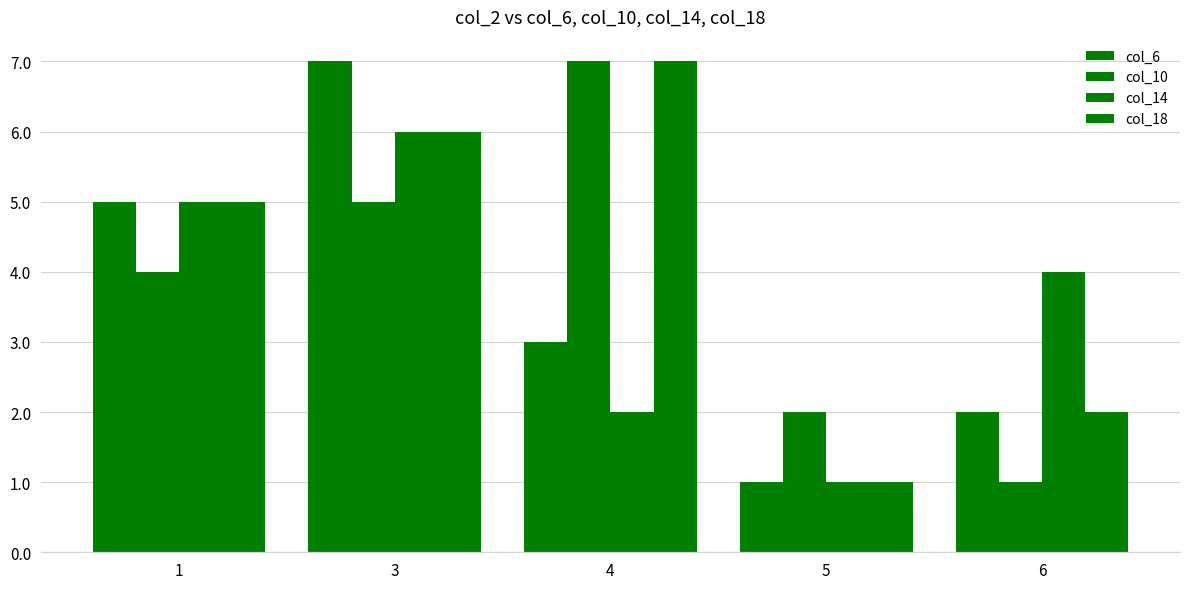

Between 4 and 3, which is larger?

3